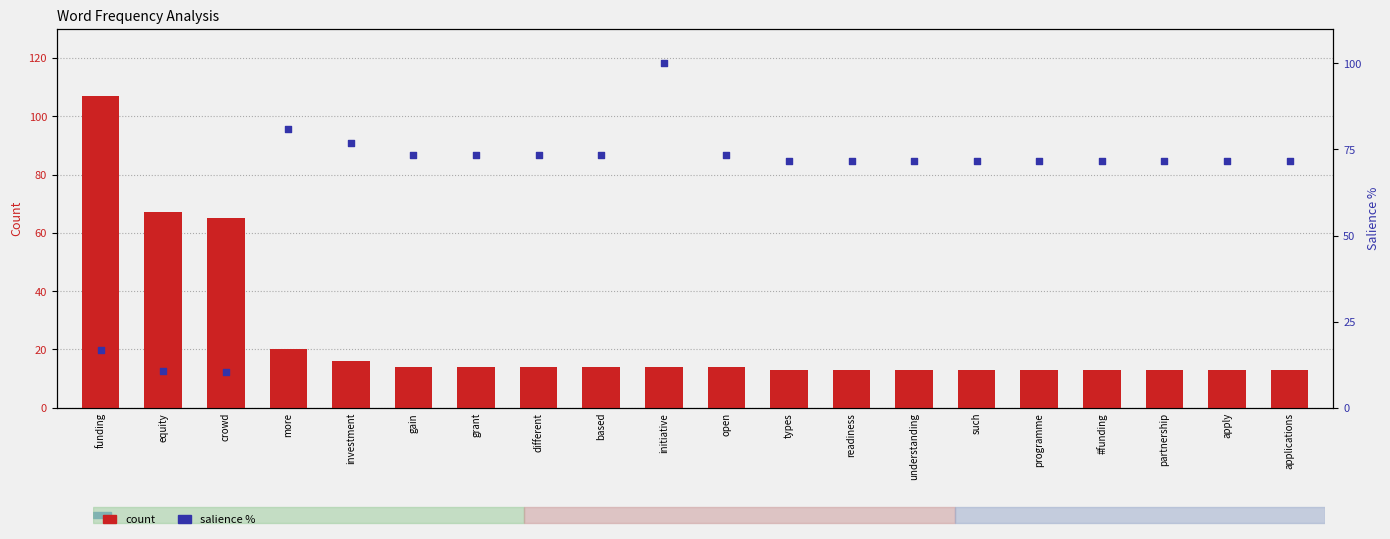

Is the value of count at based greater than the value of salience % at initiative?

No